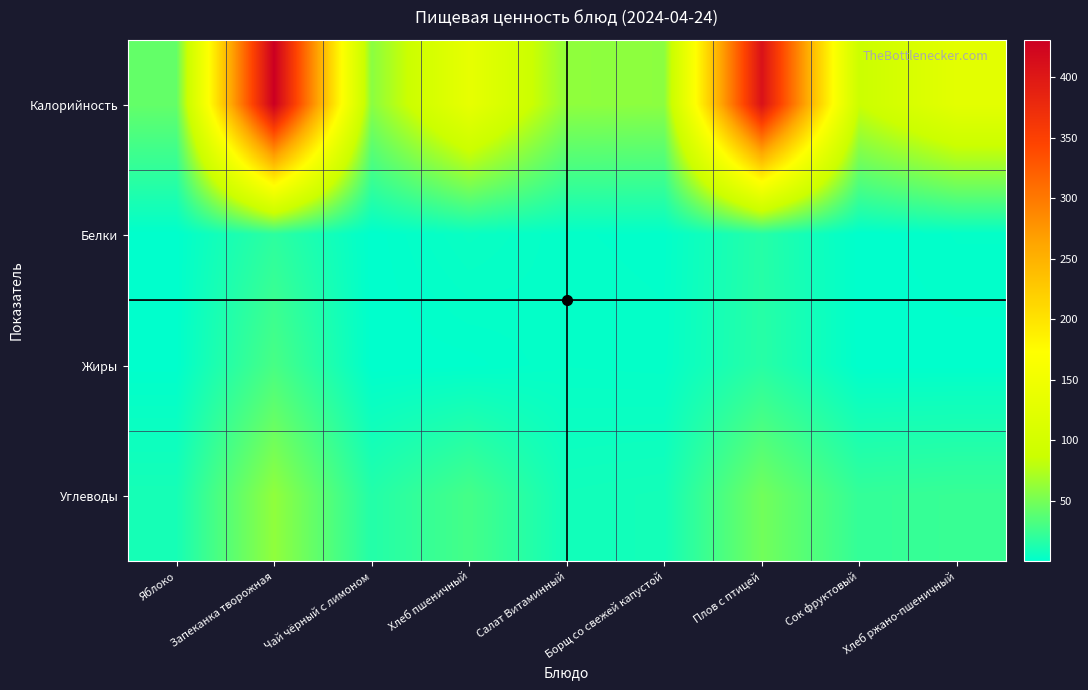

Which series has the widest spread of values?

Калорийность